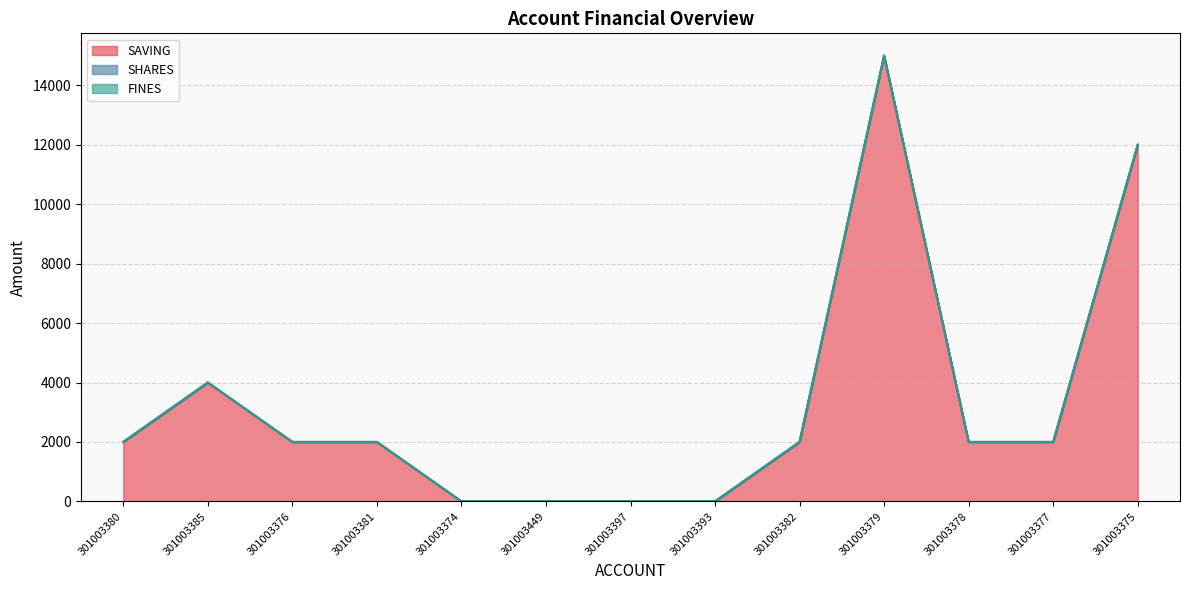

Rank the series by their maximum value, from highest to lowest.

SAVING, SHARES, FINES